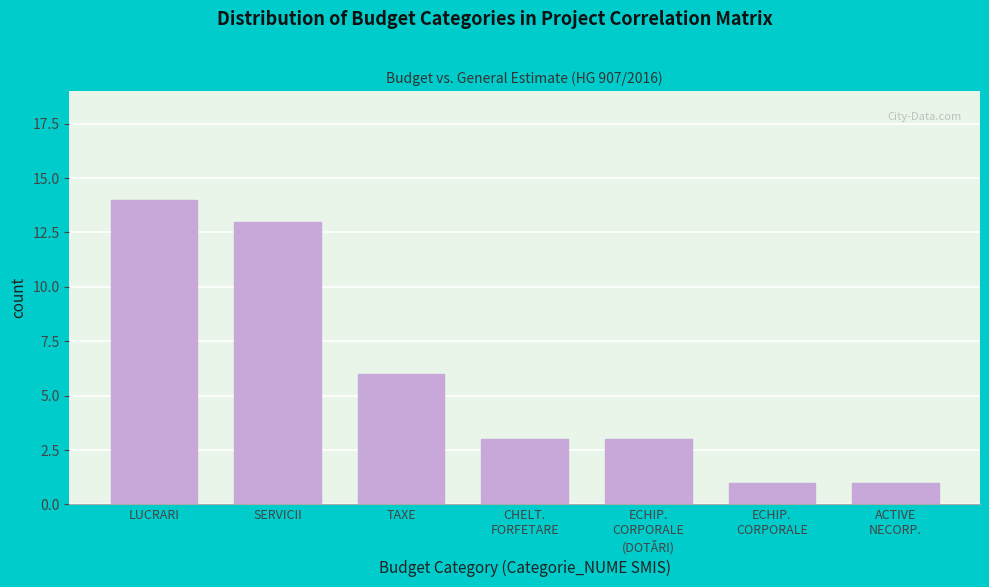

Reading left to right, transcribe all the data shown in this chart.

14	13	6	3	3	1	1